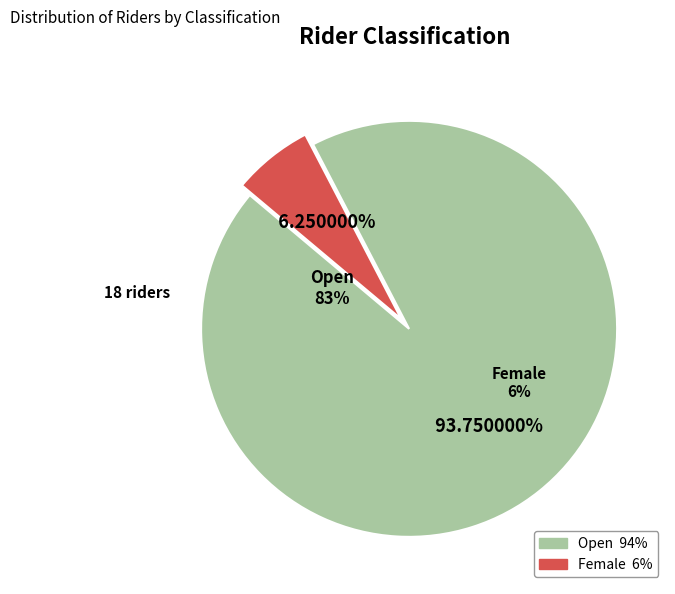

Is it true that Open is 94% of the pie?

True